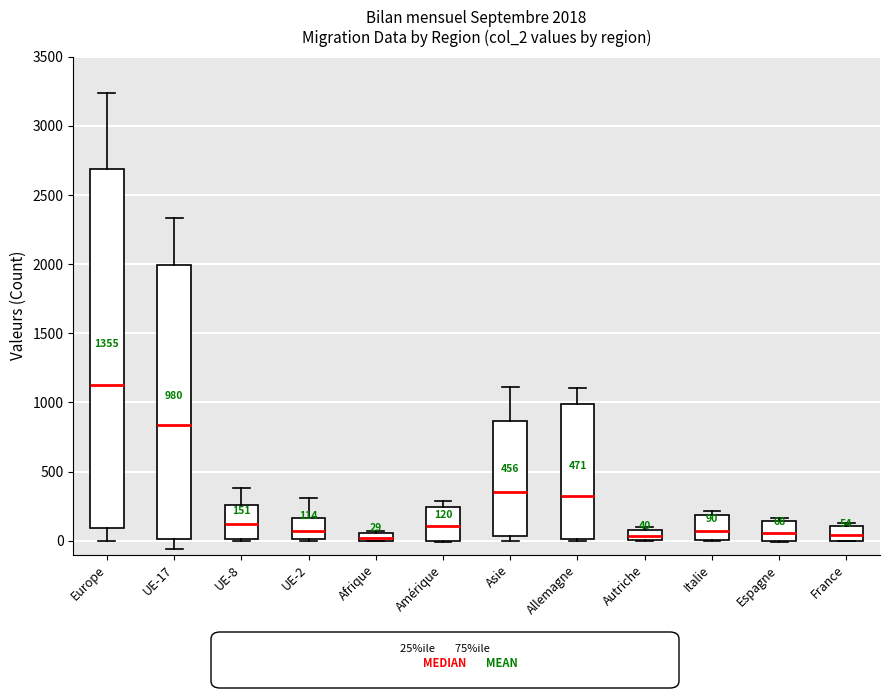

Comparing the boxes themselves (not the whiskers), which one is the tallest?

Europe